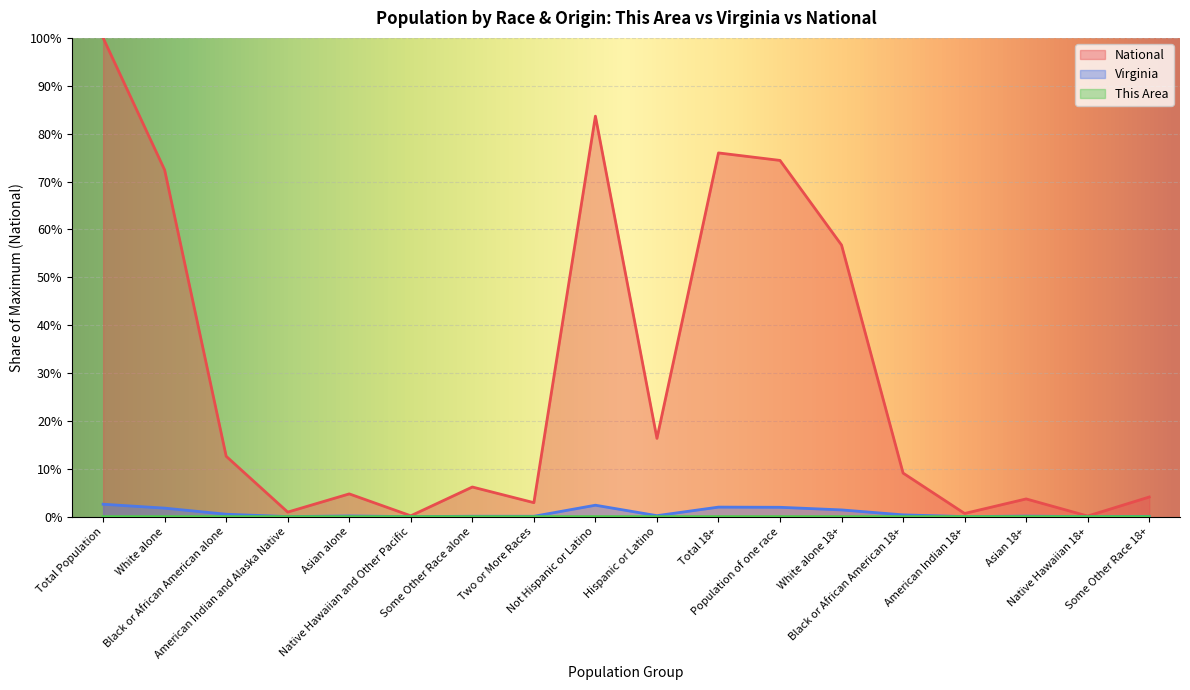

Where is the first local minimum for This Area?

American Indian and Alaska Native